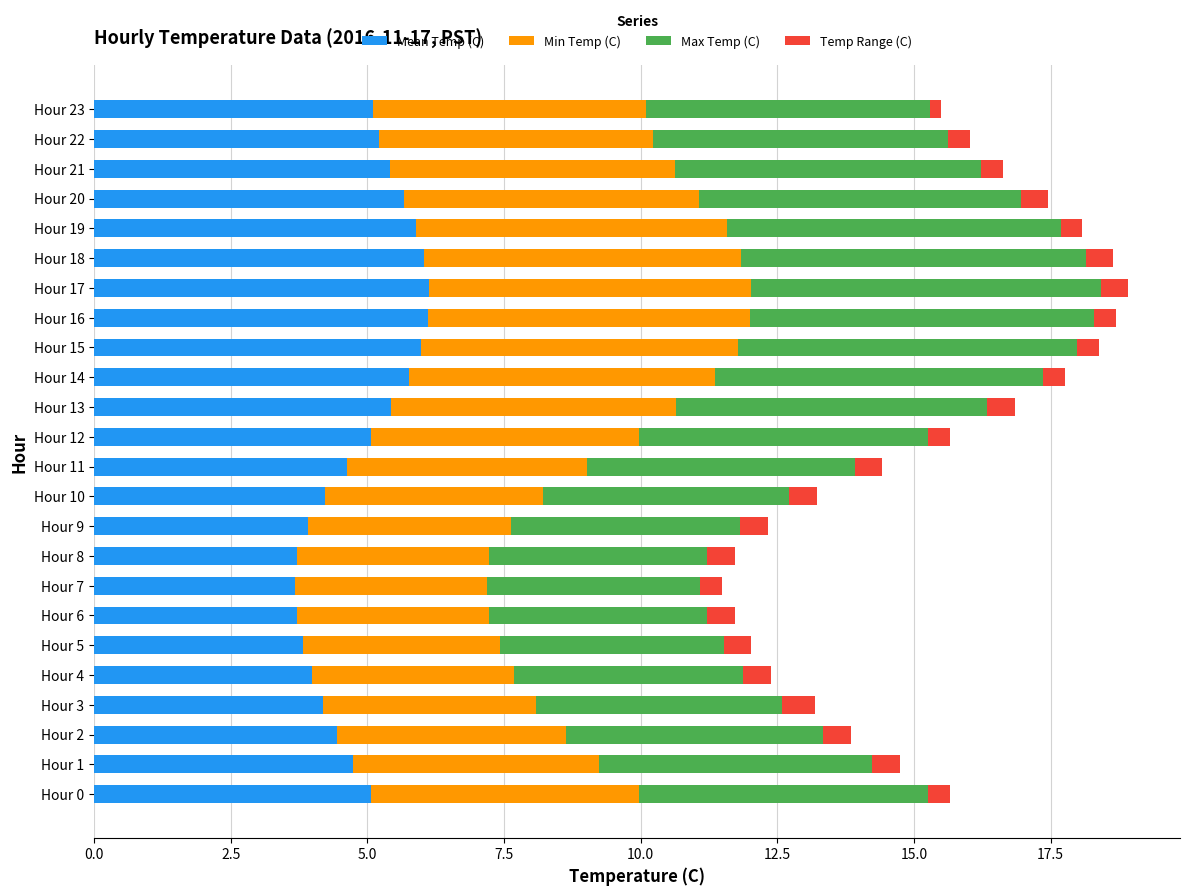

What is the highest value of the Mean Temp (C) series?

6.1